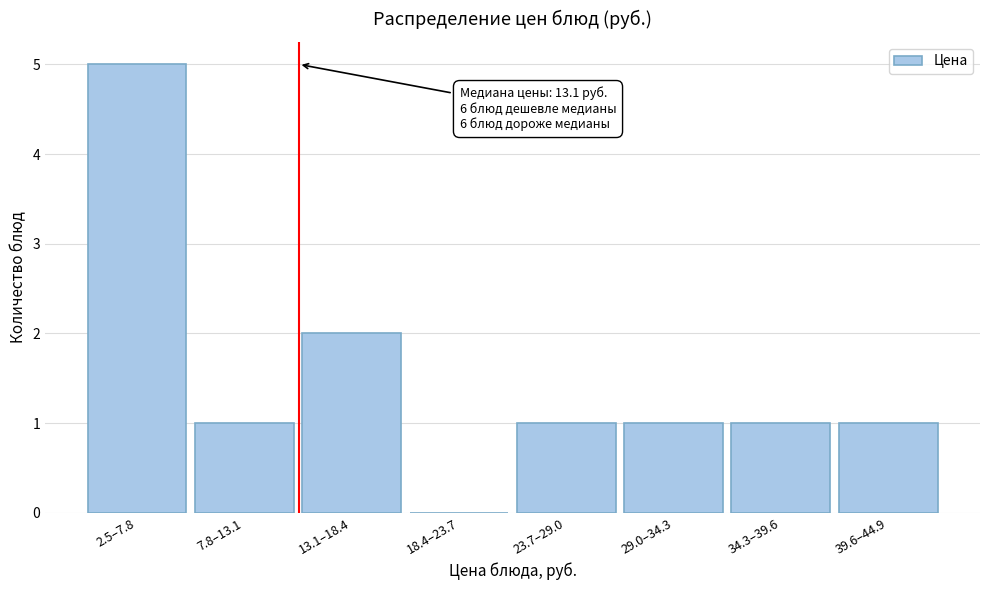

Reading left to right, list all the values displayed in this chart.

2.5–7.8=5	7.8–13.1=1	13.1–18.4=2	18.4–23.7=0	23.7–29.0=1	29.0–34.3=1	34.3–39.6=1	39.6–44.9=1